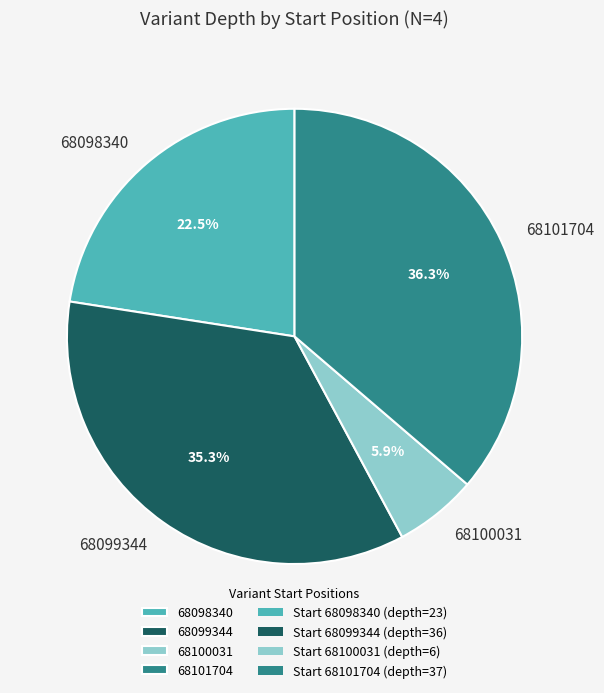

How many slices are in this pie chart?

4